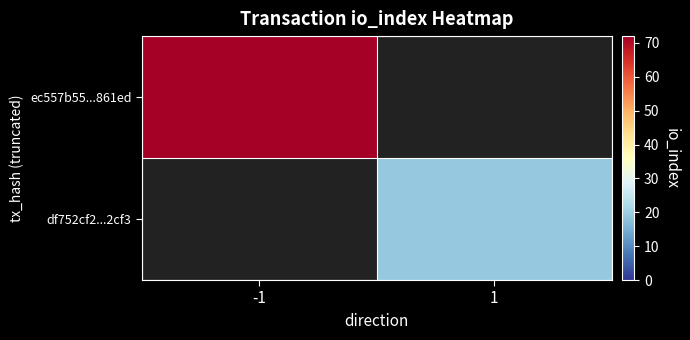

At which label does ec557b55...861ed reach its peak?

-1